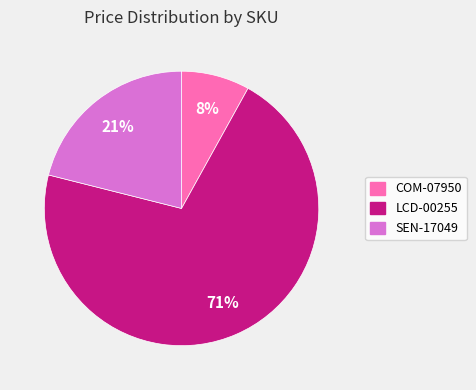

Which category accounts for the majority?

LCD-00255